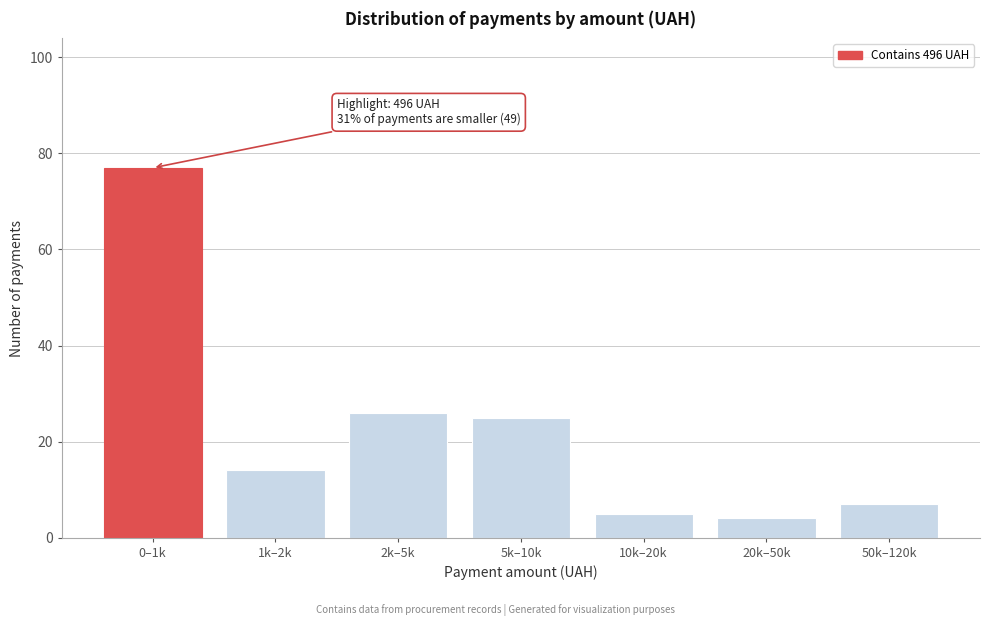

Reading left to right, extract all data points from this chart.

77	14	26	25	5	4	7